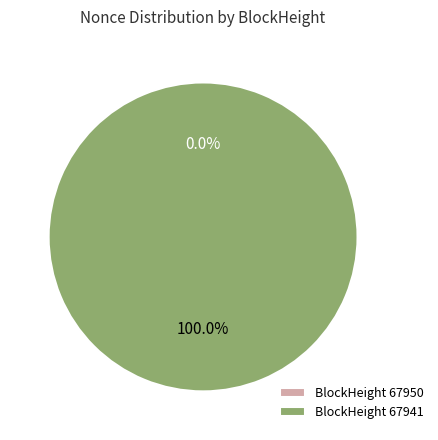

The 67950 slice represents 1% of the pie. True or false?

False